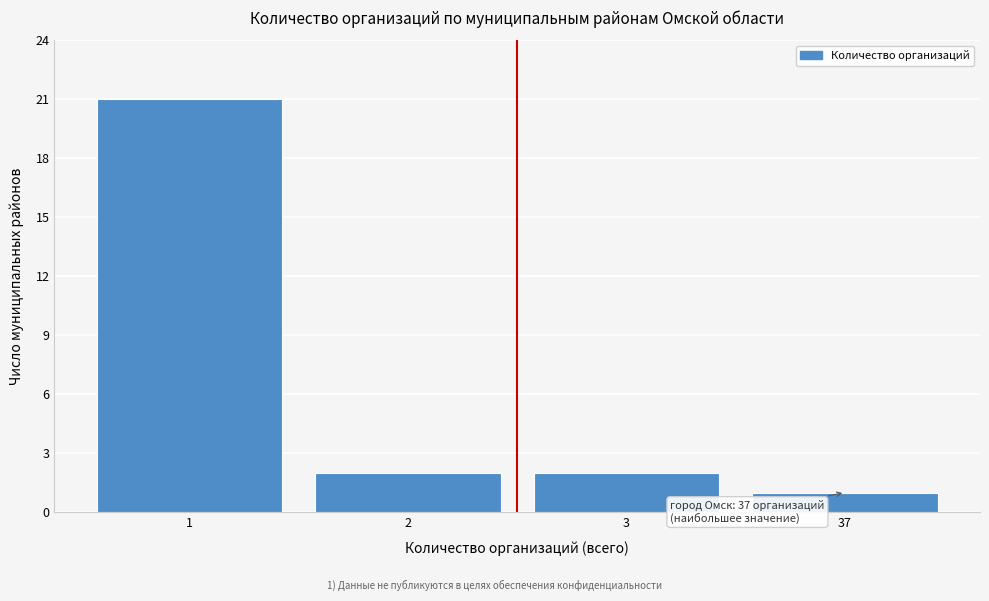

Reading left to right, what are all the values shown in this chart?

21	2	2	1